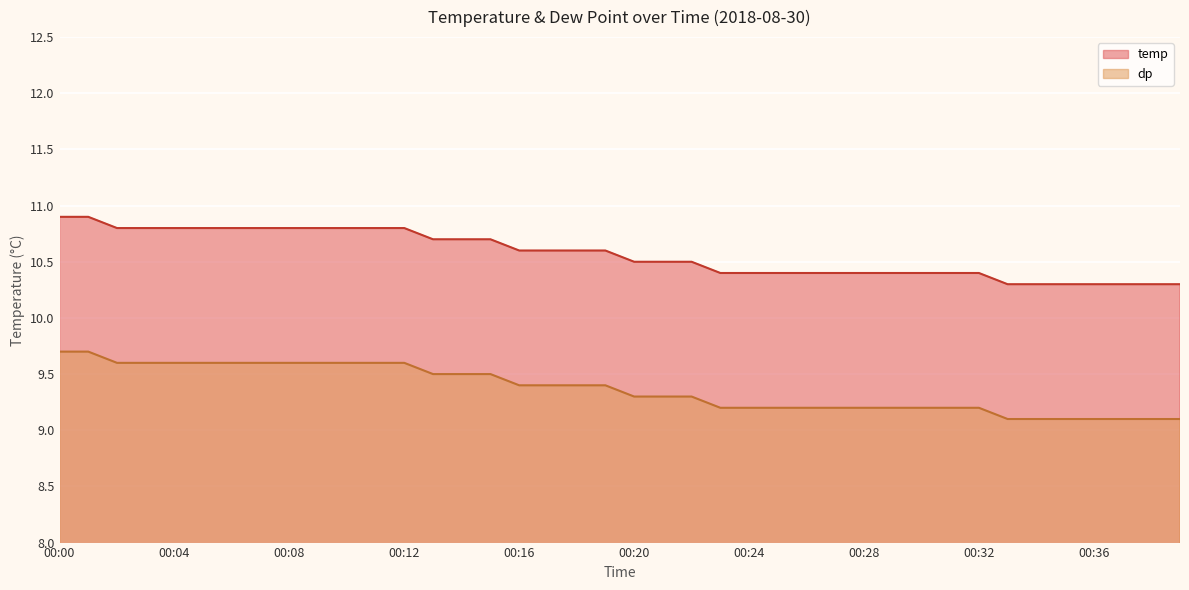

True or false: dp and temp cross at least once.

False